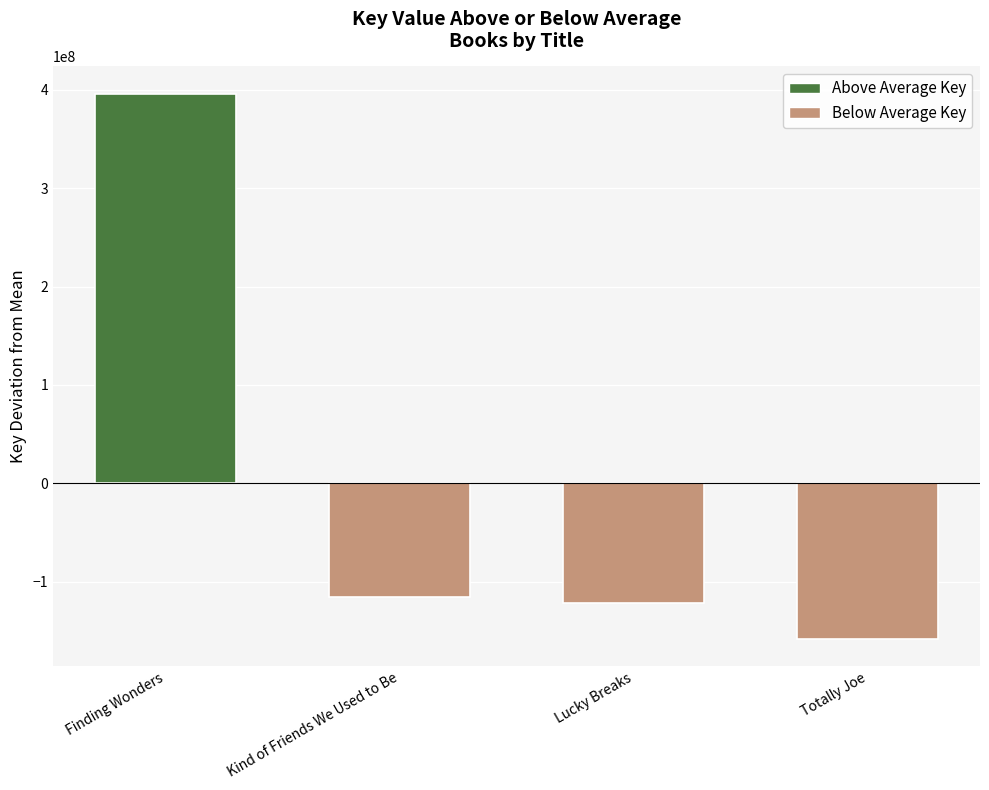

What is the label of the 4th bar from the left?

Totally Joe